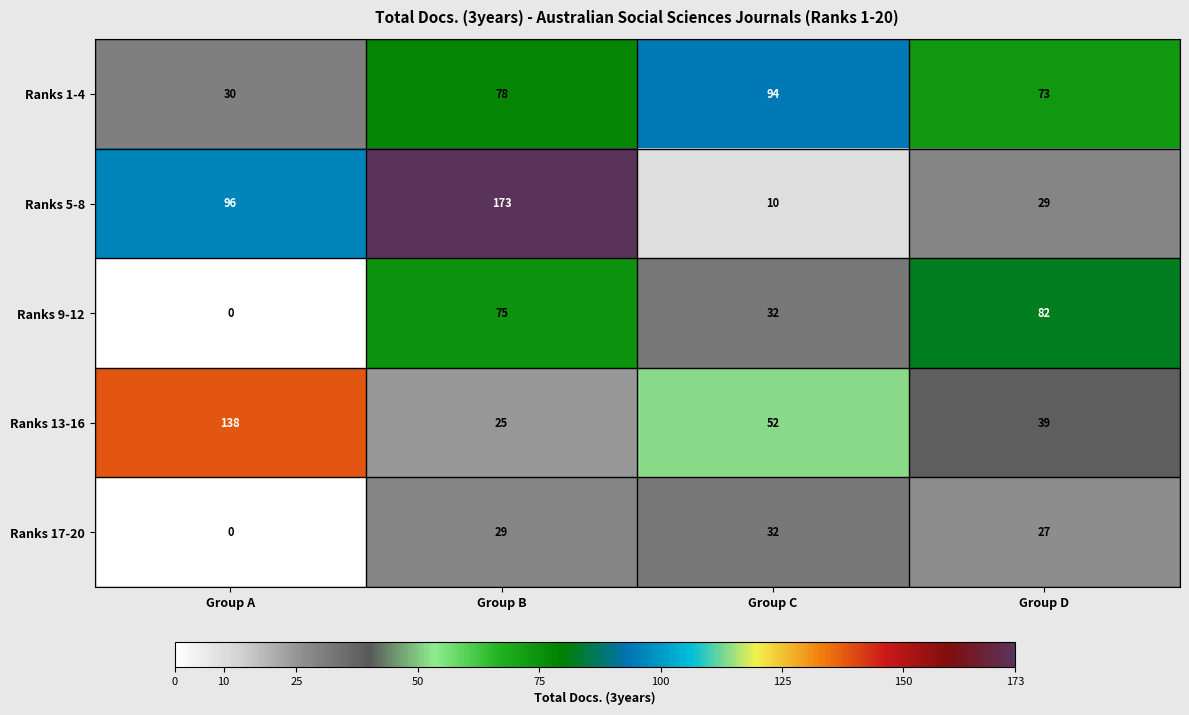

Reading left to right, list all the values displayed in this chart.

Ranks 1-4: Group A=30	Group B=78	Group C=94	Group D=73
Ranks 5-8: Group A=96	Group B=173	Group C=10	Group D=29
Ranks 9-12: Group A=0	Group B=75	Group C=32	Group D=82
Ranks 13-16: Group A=138	Group B=25	Group C=52	Group D=39
Ranks 17-20: Group A=0	Group B=29	Group C=32	Group D=27